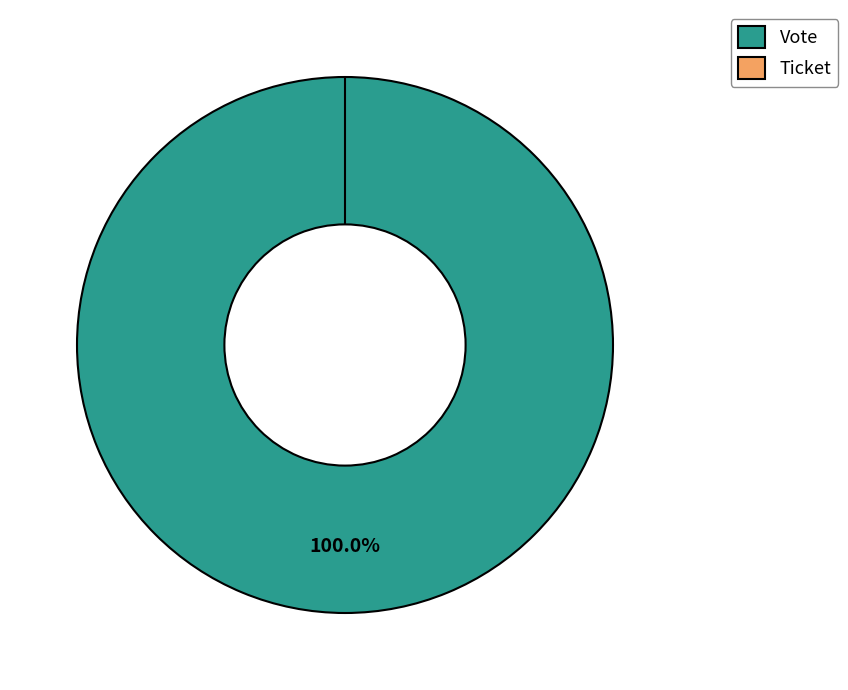

To the nearest percent, what is the difference between the Ticket and Vote slice percentages?

100%